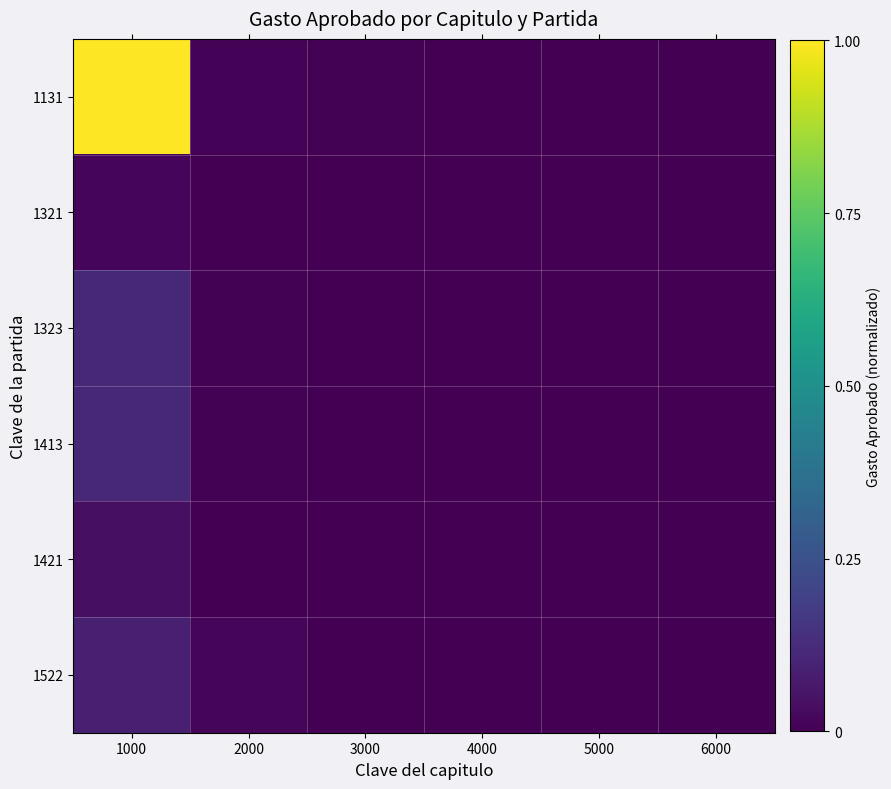

What is the maximum value shown in the chart?

1.0